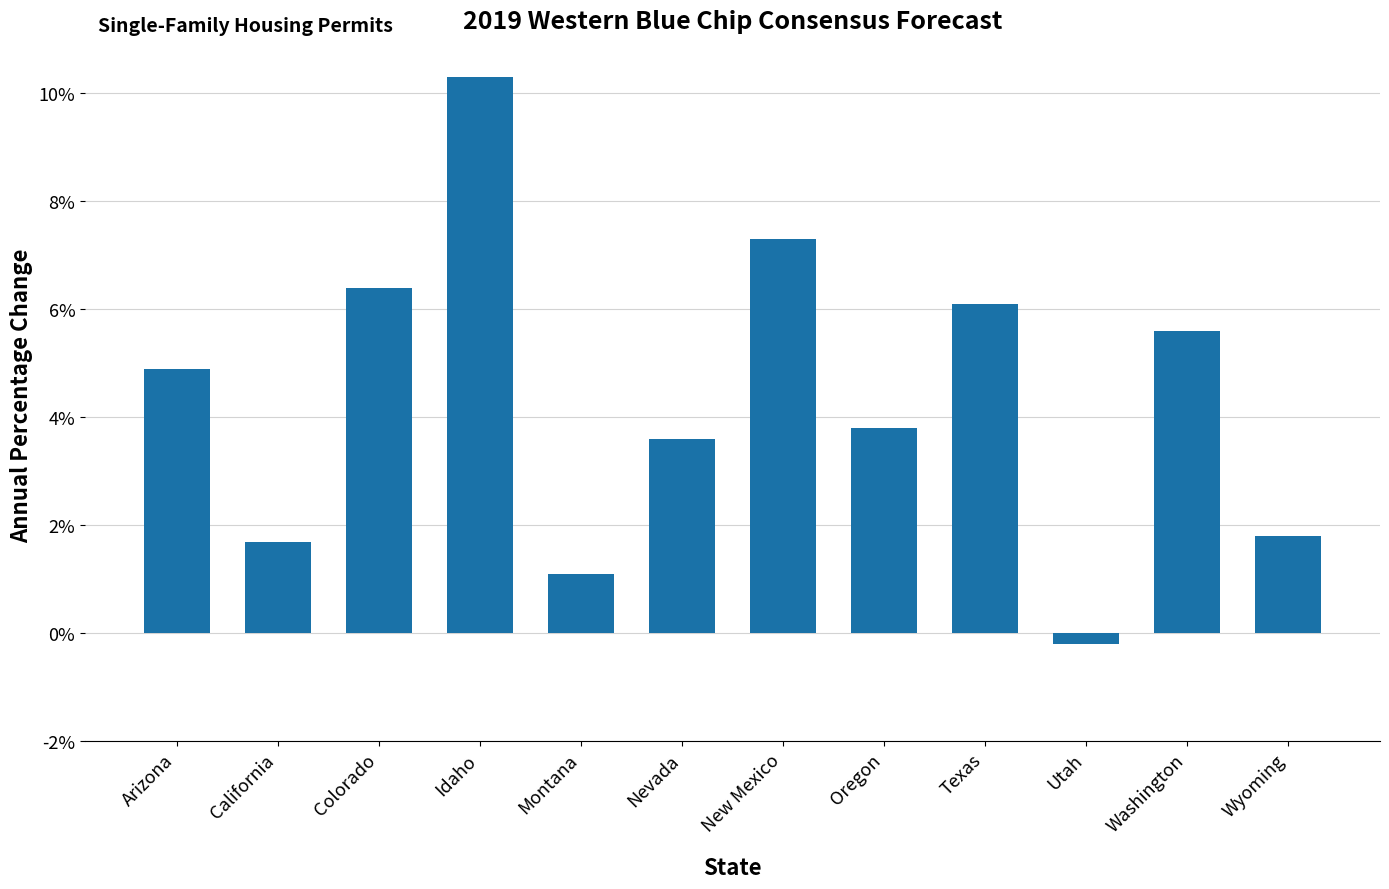

Does the chart contain any negative values?

Yes